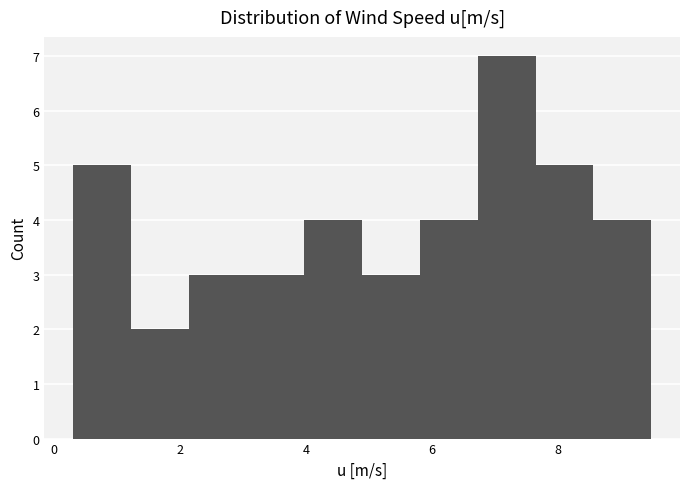

Reading left to right, transcribe this chart: for each bar, give the range it covers on the x-axis and its height. Neither the bar edges nor the heights are printed on the chart, so give them approximately, as read against the axes.

0.4 to 1.2: 5
1.2 to 2.2: 2
2.2 to 3.0: 3
3.0 to 4.0: 3
4.0 to 4.8: 4
4.8 to 5.8: 3
5.8 to 6.8: 4
6.8 to 7.6: 7
7.6 to 8.6: 5
8.6 to 9.4: 4